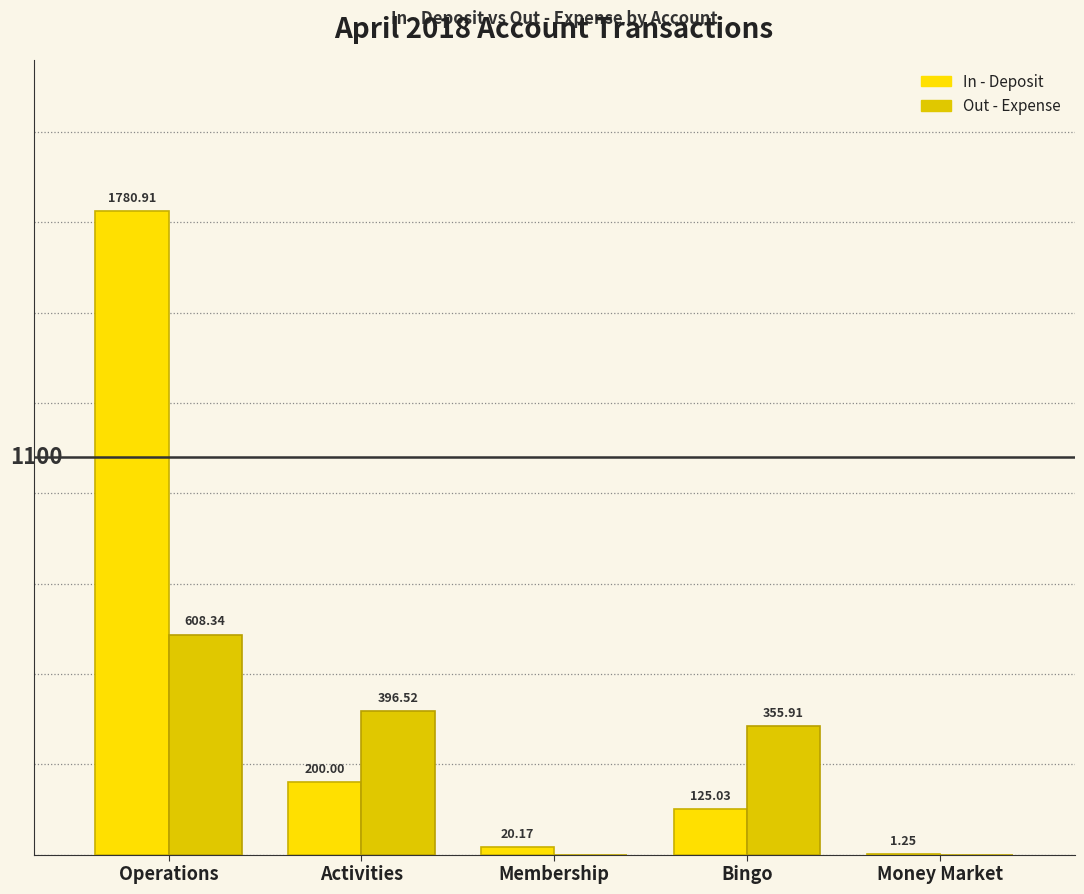

Is the value of Out - Expense at Money Market greater than the value of In - Deposit at Operations?

No